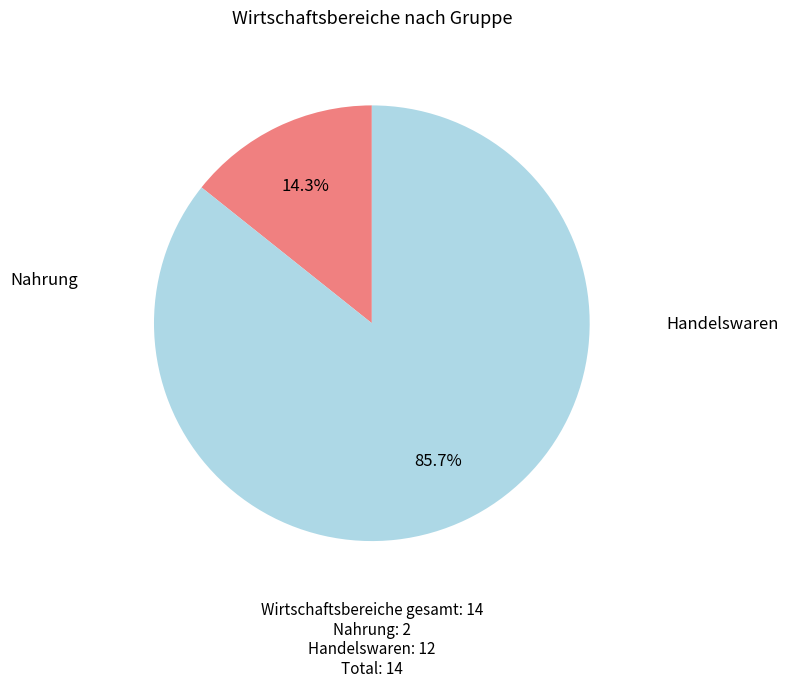

Is there a majority slice in this chart?

Yes